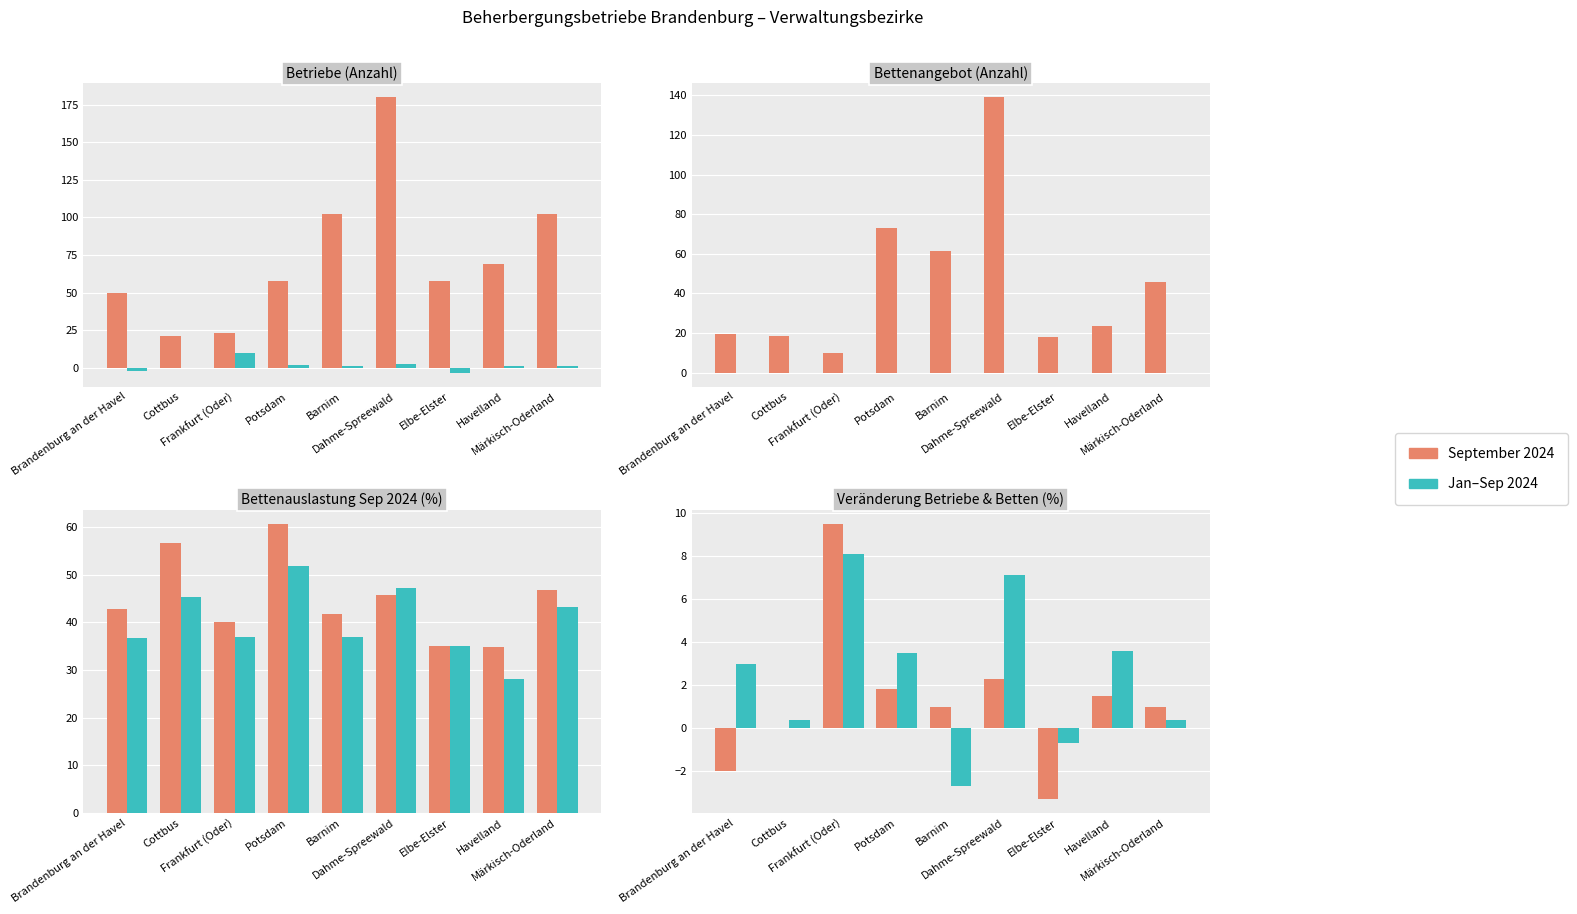

What position from the right is Dahme-Spreewald?

4